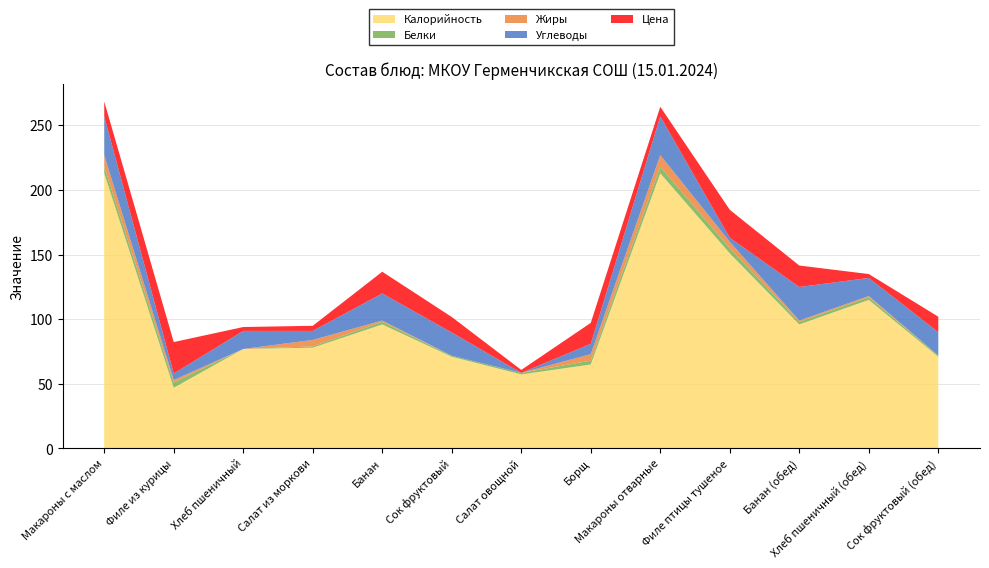

Reading right to left, extract all data points from this chart.

Калорийность: 71.0	115.0	96.0	151.0	213.0	65.0	57.3	71.0	96.0	78.0	77.0	47.0	213.0
Белки: 1.0	2.0	2.0	4.0	5.0	3.0	1.2	0.8	2.0	1.0	0.0	4.0	5.0
Жиры: 0.0	1.0	1.0	5.0	9.0	5.0	0.0	0.0	1.0	5.0	0.0	2.0	9.0
Углеводы: 18.0	14.0	26.0	3.1	30.0	8.0	0.0	18.0	21.0	7.0	14.0	5.0	30.0
Цена: 12.0	3.0	16.6	21.6	7.5	16.2	2.3	12.0	16.8	4.0	3.0	24.4	11.6